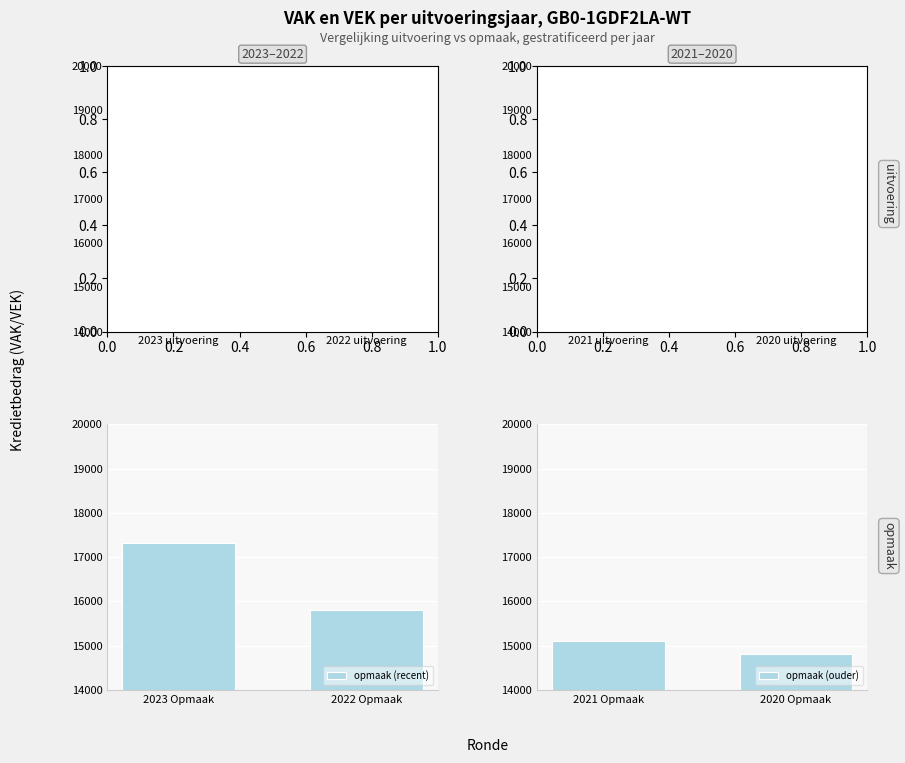

Which series has the widest spread of values?

opmaak (recent)